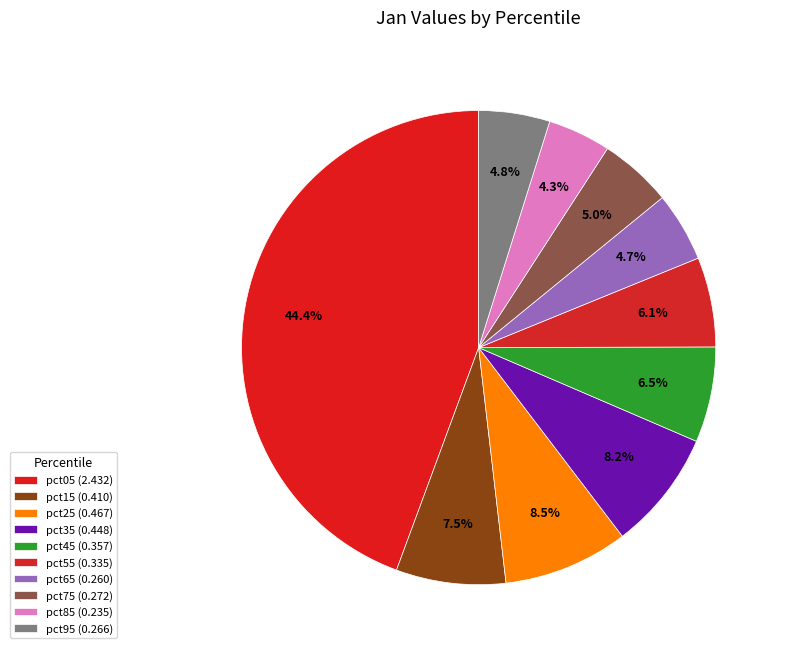

What is the total percentage of pct35 and pct15?

15.6%